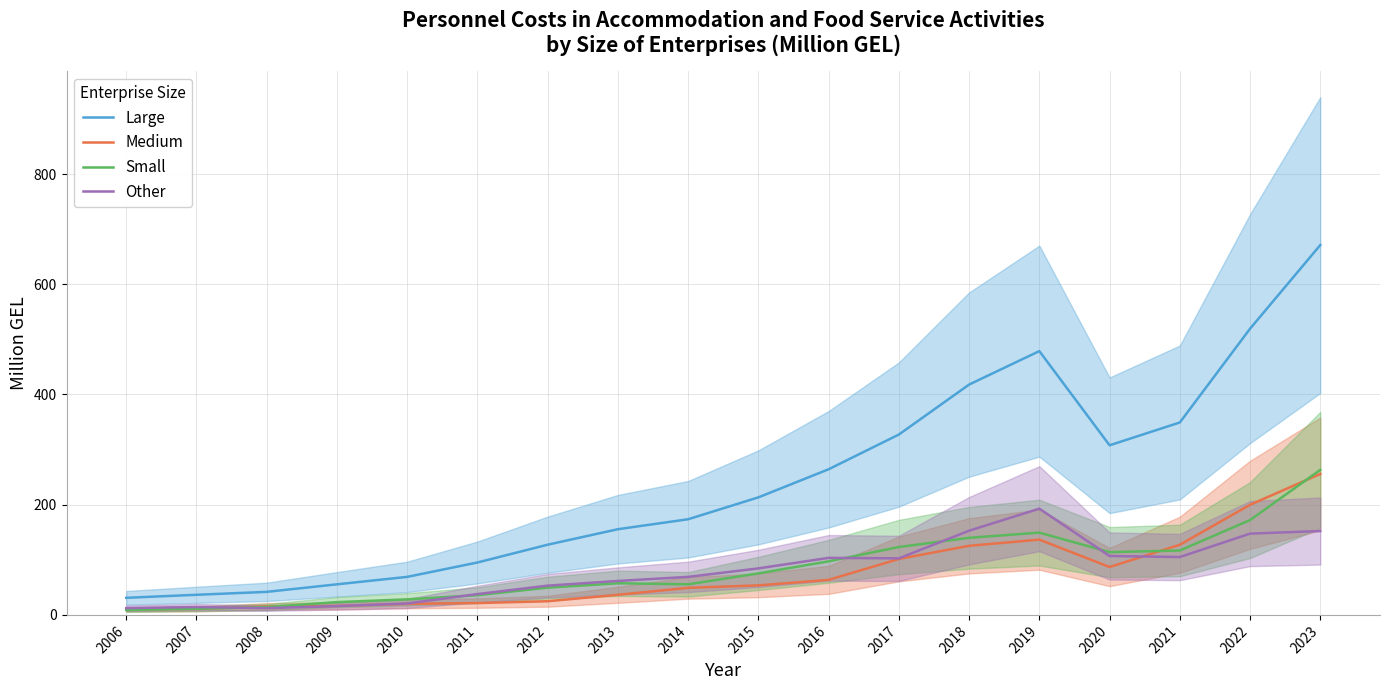

Which label corresponds to the largest value in the chart?

2023